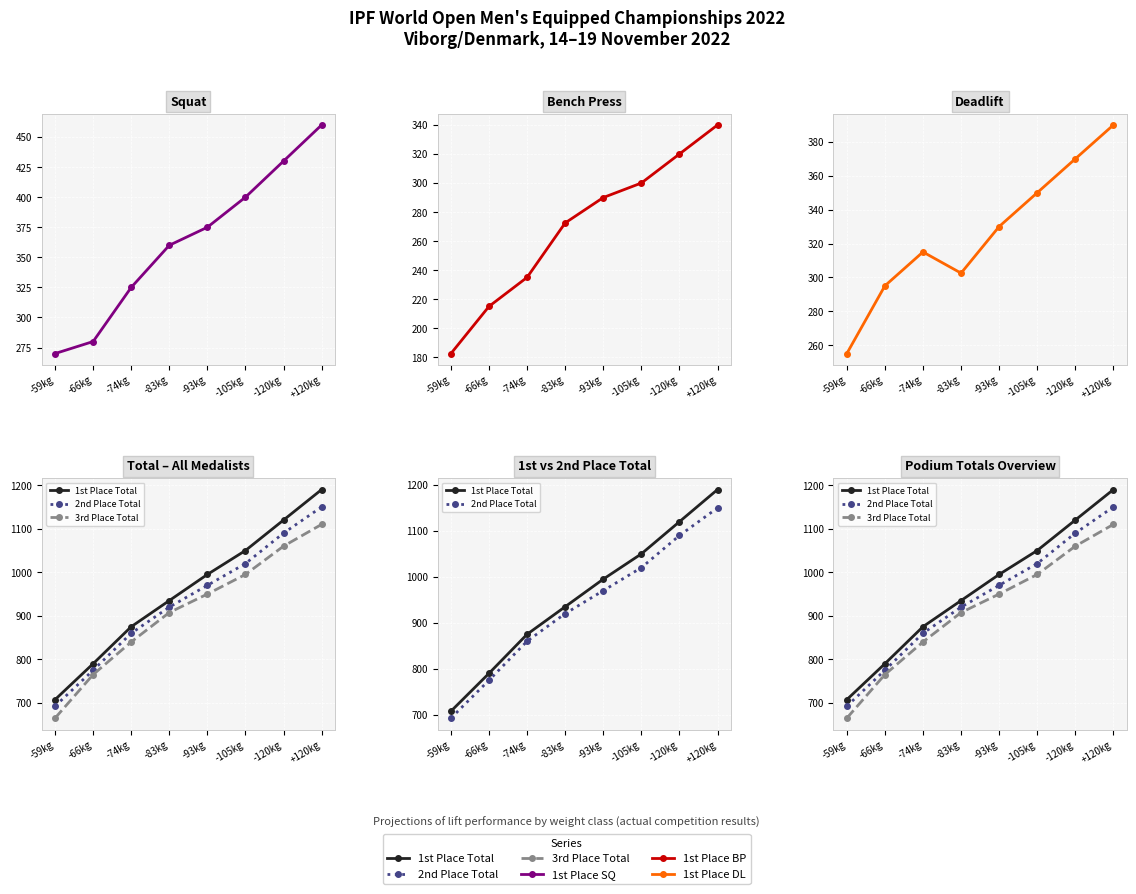

Between -74kg and -83kg, which series saw the biggest shift?

3rd Place Total